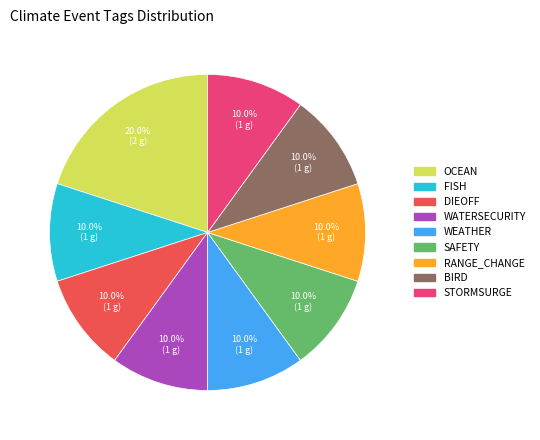

Is there any slice that represents more than half of the pie?

No